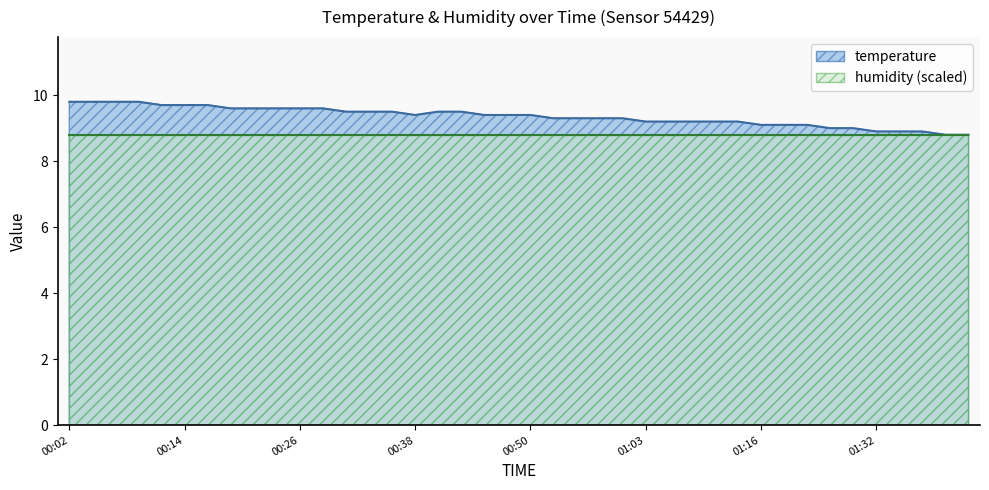

What is the difference between the values at 00:58 and 01:16?

0.2